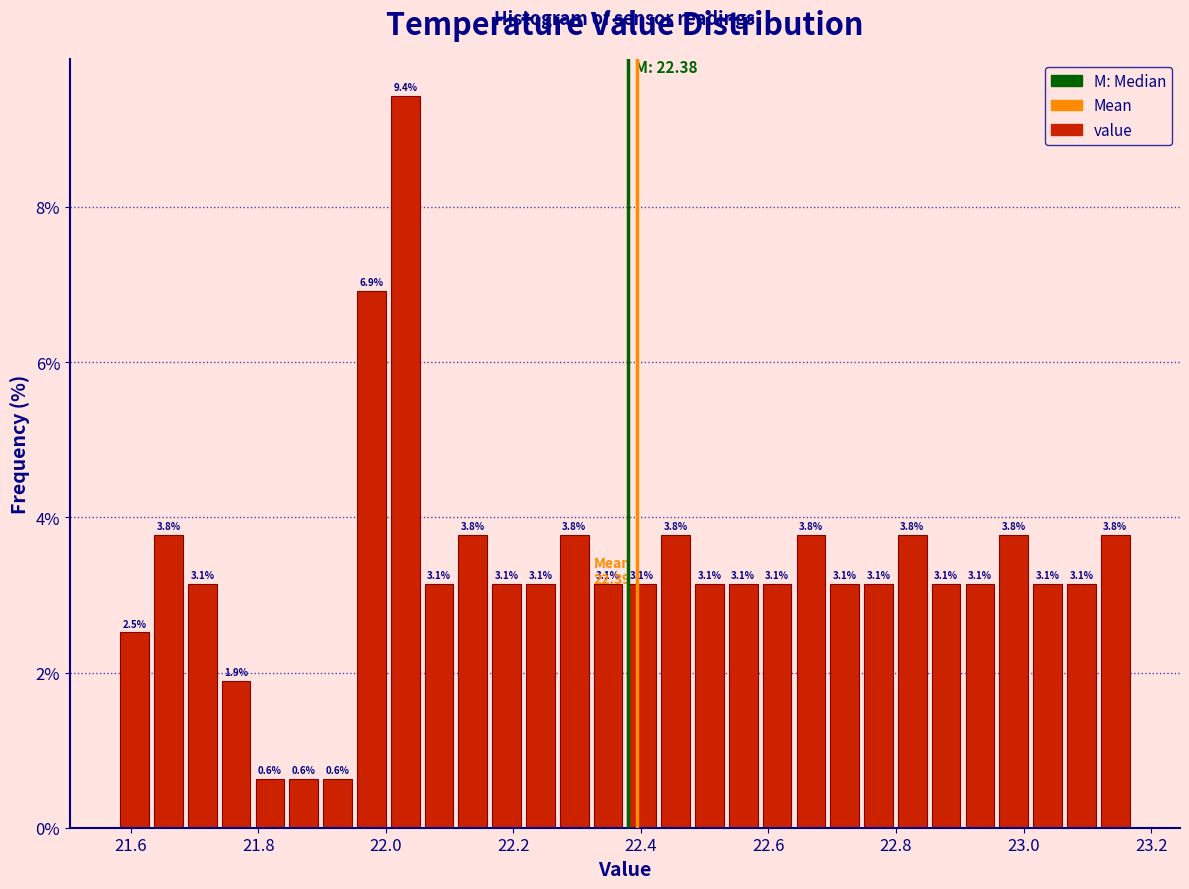

Around what value on the x-axis is the tallest bar? Give the approximate position of its centre, as read against the axis.

22.04